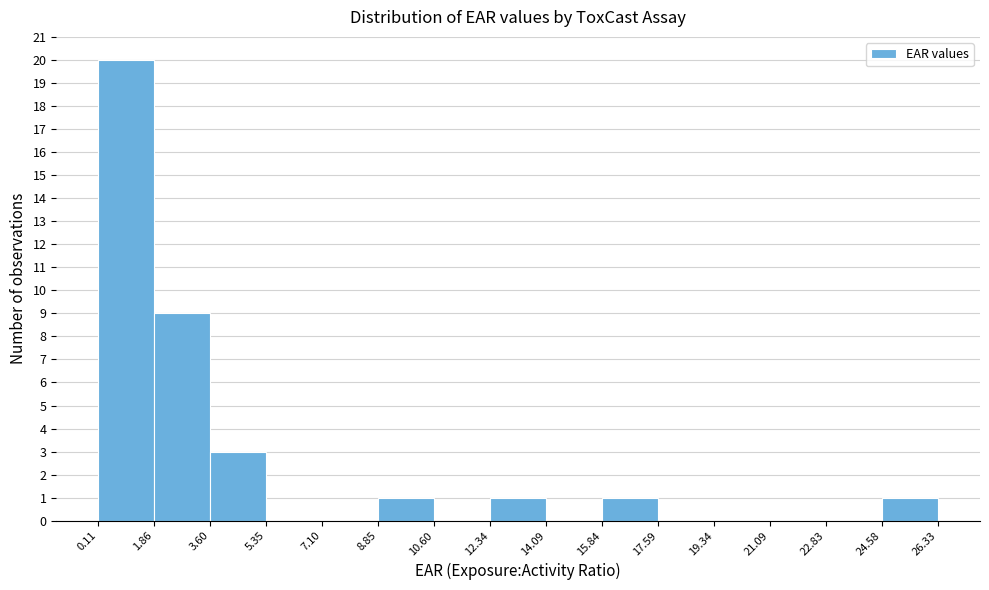

Reading left to right, list every bar in this chart as the range it spans on the x-axis followed by its height. The values are not printed on the chart, so give them approximately, as read against the axis.

0.11 to 1.86: 20
1.86 to 3.60: 9
3.60 to 5.35: 3
5.35 to 7.10: 0
7.10 to 8.85: 0
8.85 to 10.60: 1
10.60 to 12.34: 0
12.34 to 14.09: 1
14.09 to 15.84: 0
15.84 to 17.59: 1
17.59 to 19.34: 0
19.34 to 21.09: 0
21.09 to 22.83: 0
22.83 to 24.58: 0
24.58 to 26.33: 1